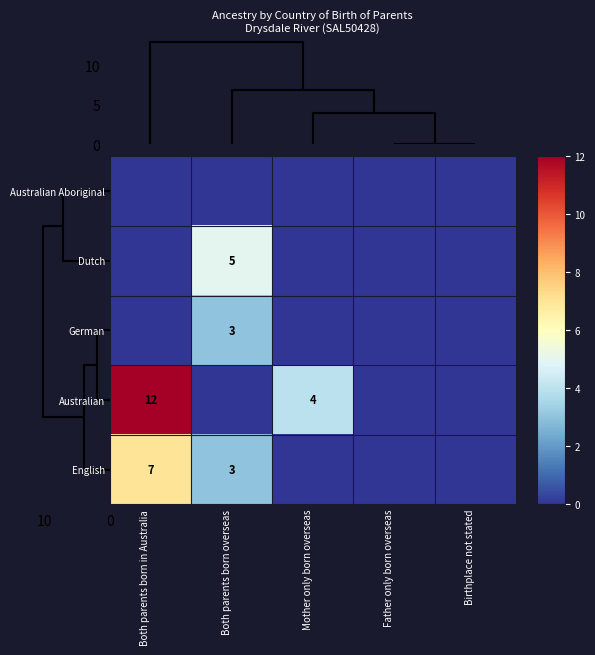

At how many categories does at least one series exceed 10?

1